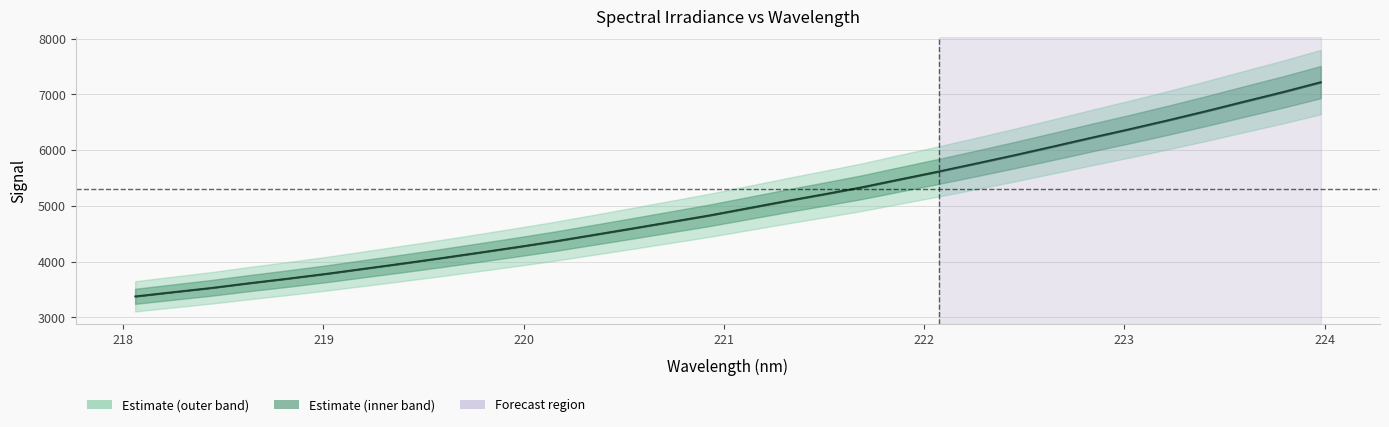

What is the sum of all values?

161248.6